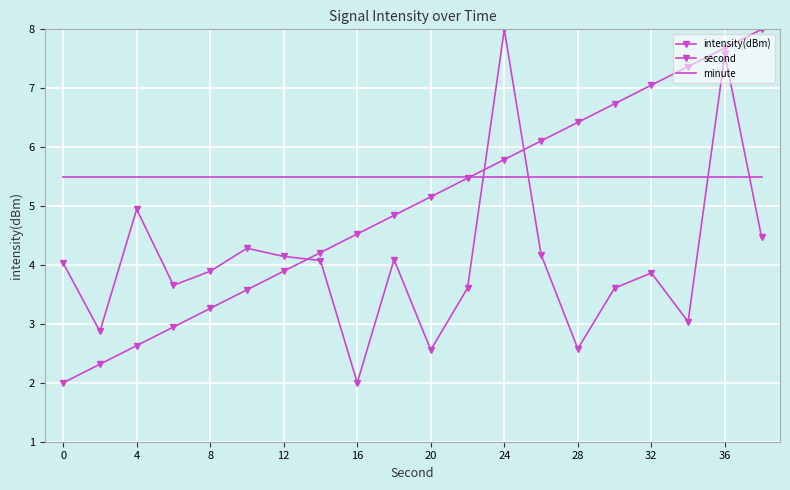

How many values in the second series are below 5?

10